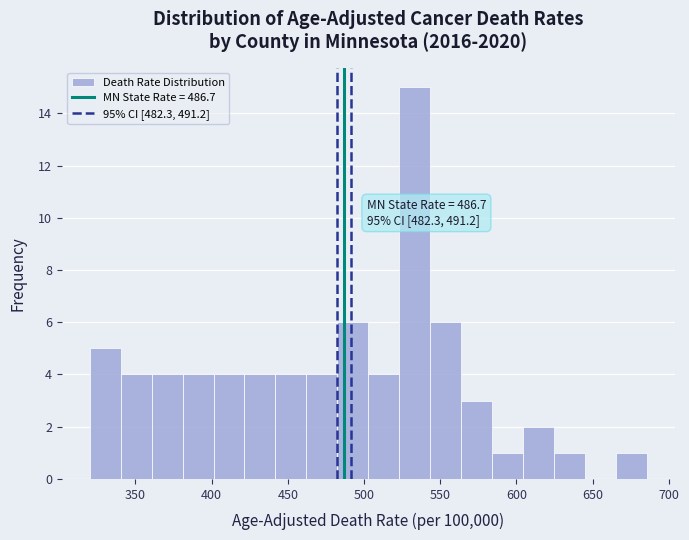

Over which range of the x-axis is the bar tallest?

525 to 545